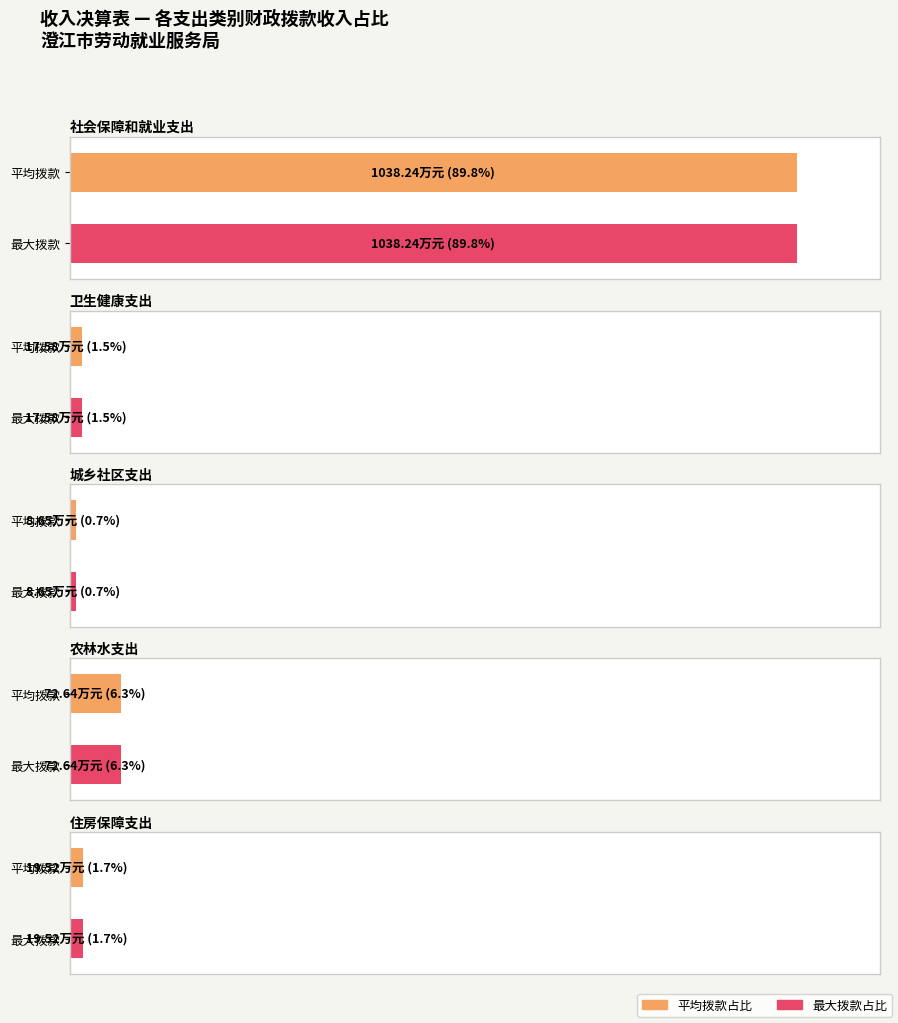

Is the value of 财政拨款收入 at 住房保障支出 greater than the value of 本年收入合计 at 城乡社区支出?

Yes